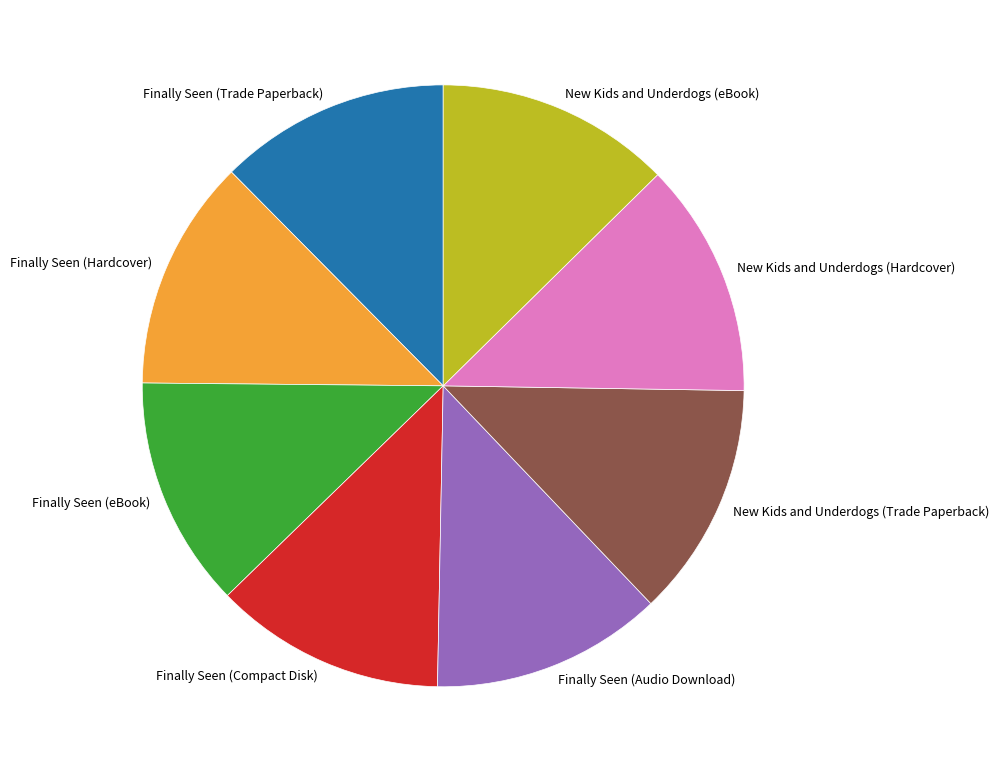

Is Finally Seen (Compact Disk) the majority of the pie?

No